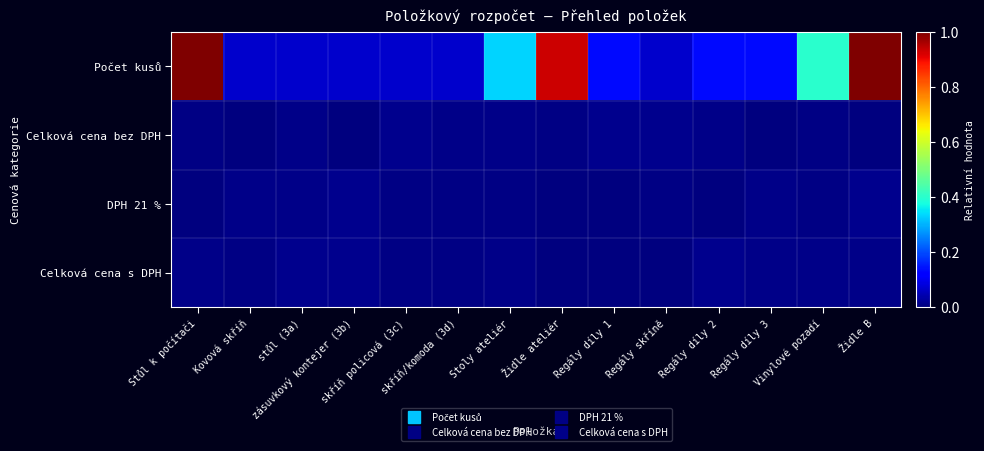

Which has a higher value, Stoly ateliér or Regály skříně?

Stoly ateliér